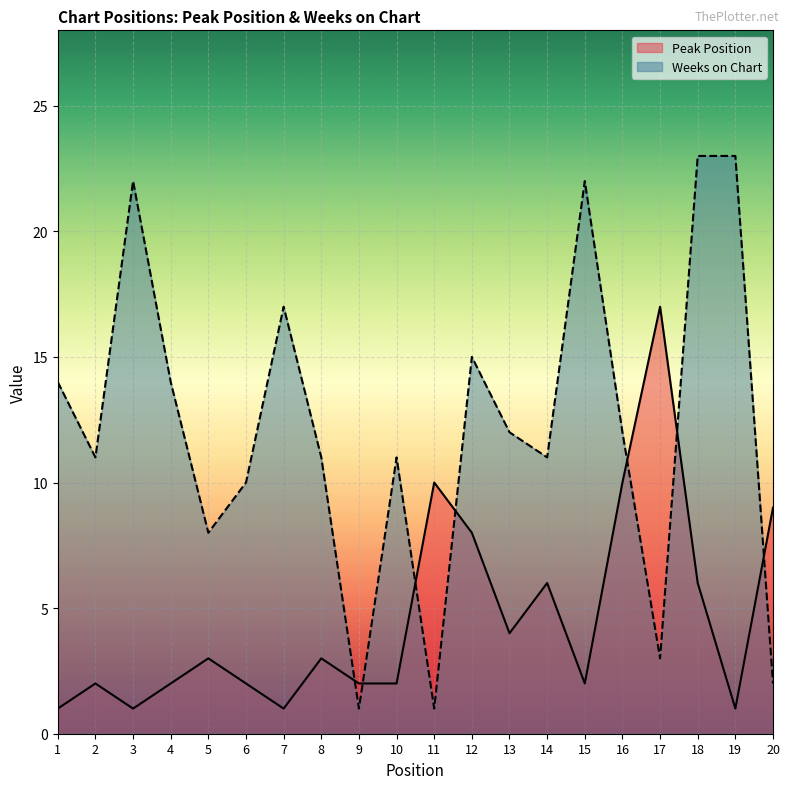

Where do Weeks on Chart and Peak Position first cross each other?

8 and 9